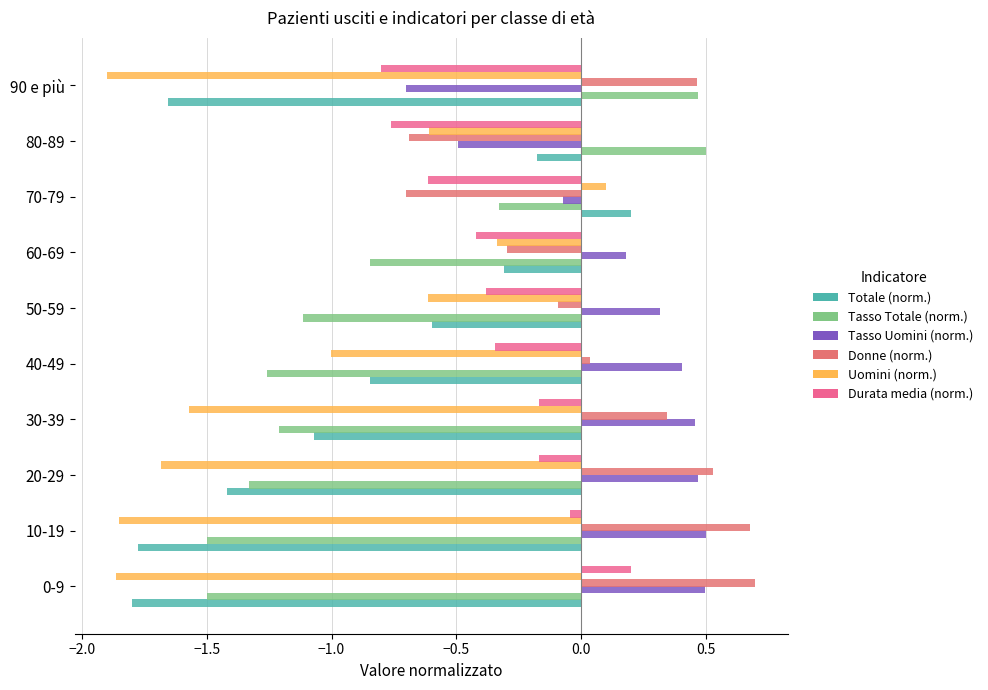

How many positive values does the Durata media (norm.) series have?

1